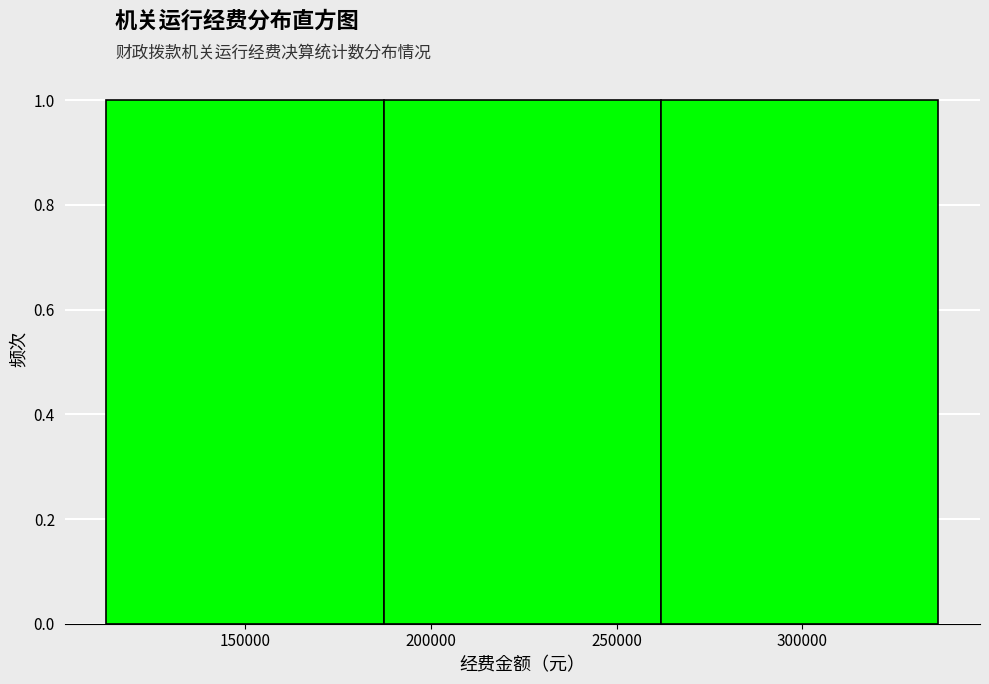

Reading left to right, list every bar in this chart as the range it spans on the x-axis followed by its height. Neither the bar edges nor the heights are printed on the chart, so give them approximately, as read against the axes.

115000 to 185000: 1
185000 to 260000: 1
260000 to 335000: 1